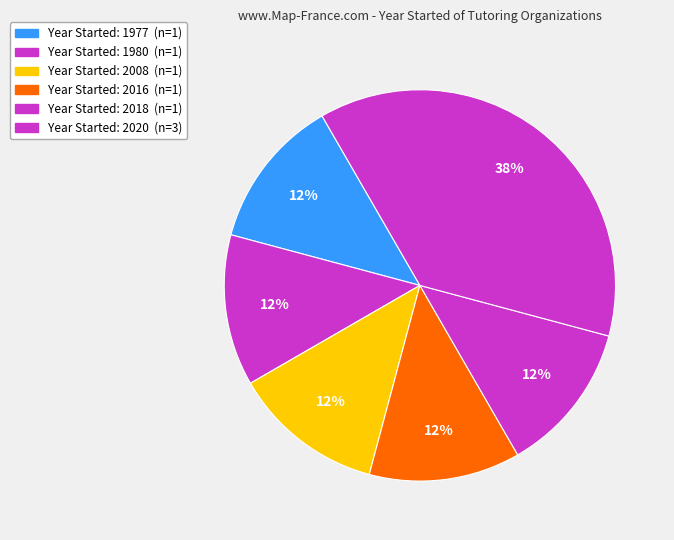

How many segments does this pie chart have?

6